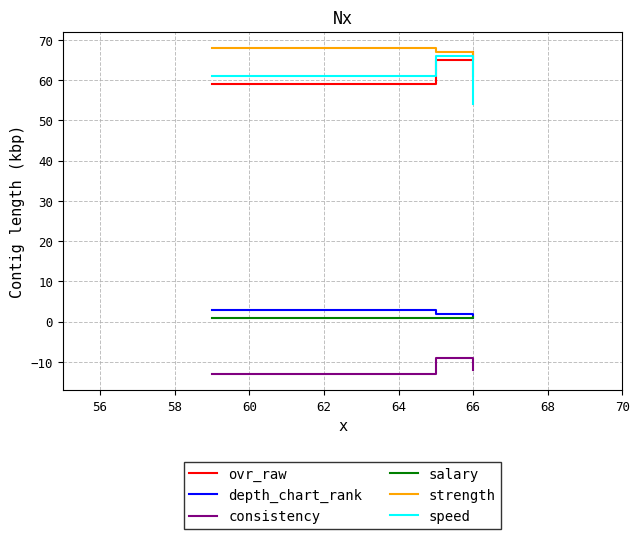

What is the minimum value for strength?

61.0